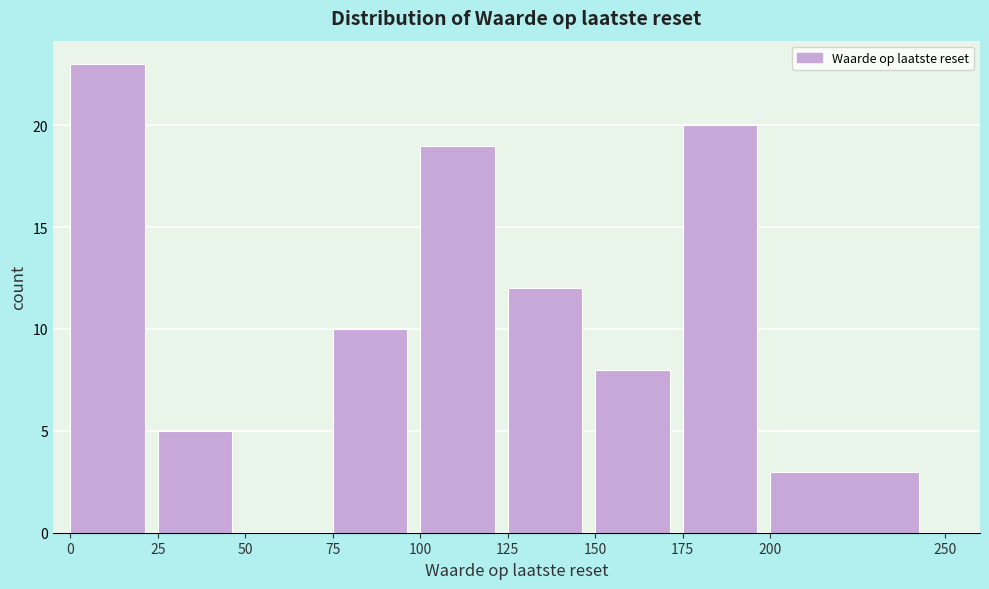

Reading left to right, transcribe this chart: for each bar, give the range it covers on the x-axis and its height. The values are not printed on the chart, so give them approximately, as read against the axis.

0 to 25: 23
25 to 50: 5
50 to 75: 0
75 to 100: 10
100 to 125: 19
125 to 150: 12
150 to 175: 8
175 to 200: 20
200 to 250: 3